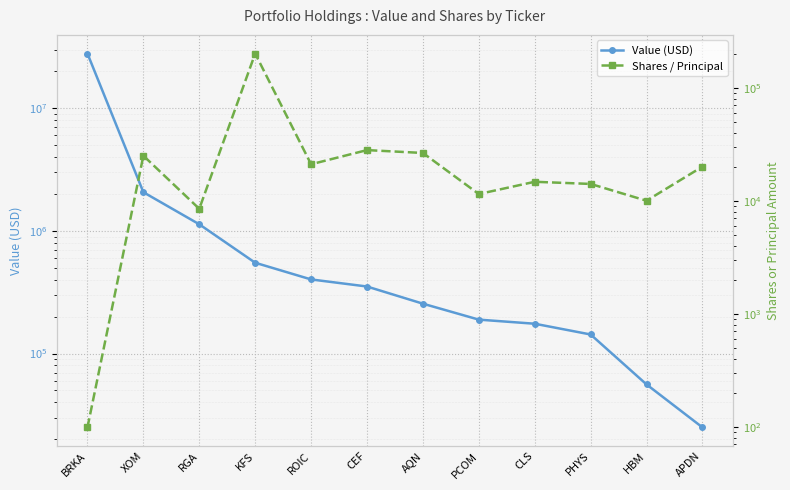

True or false: Shares / Principal and Value (USD) cross at least once.

False